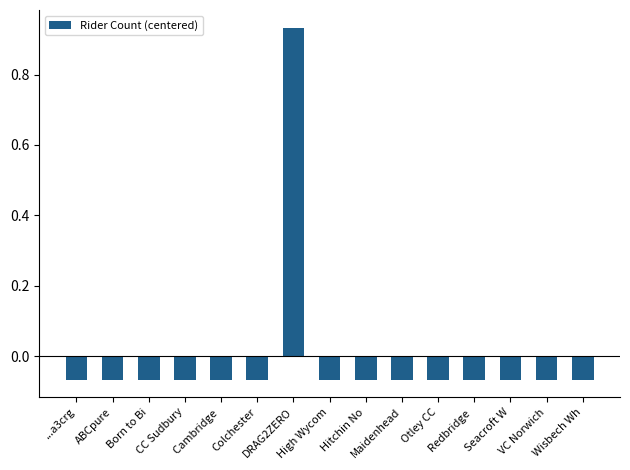

What is the difference between the maximum and minimum values?

1.0